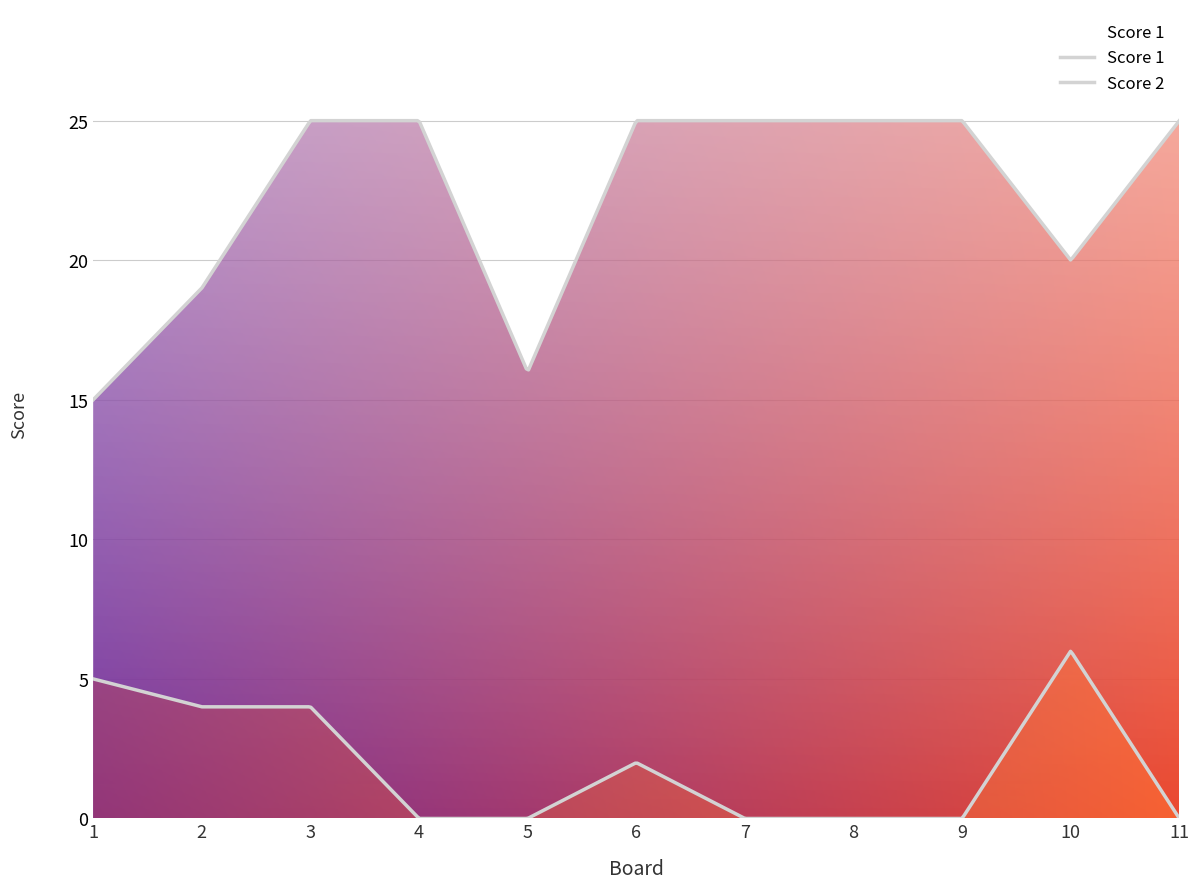

Does the chart display data point markers on the line(s)?

No